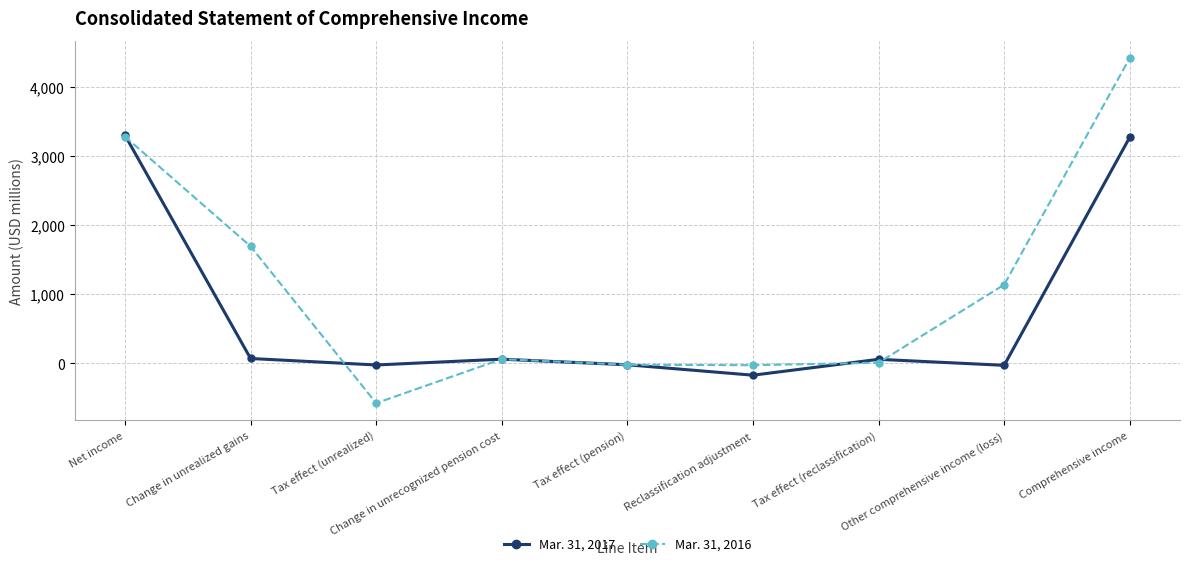

Rank the series by their average value, from highest to lowest.

Mar. 31, 2016, Mar. 31, 2017